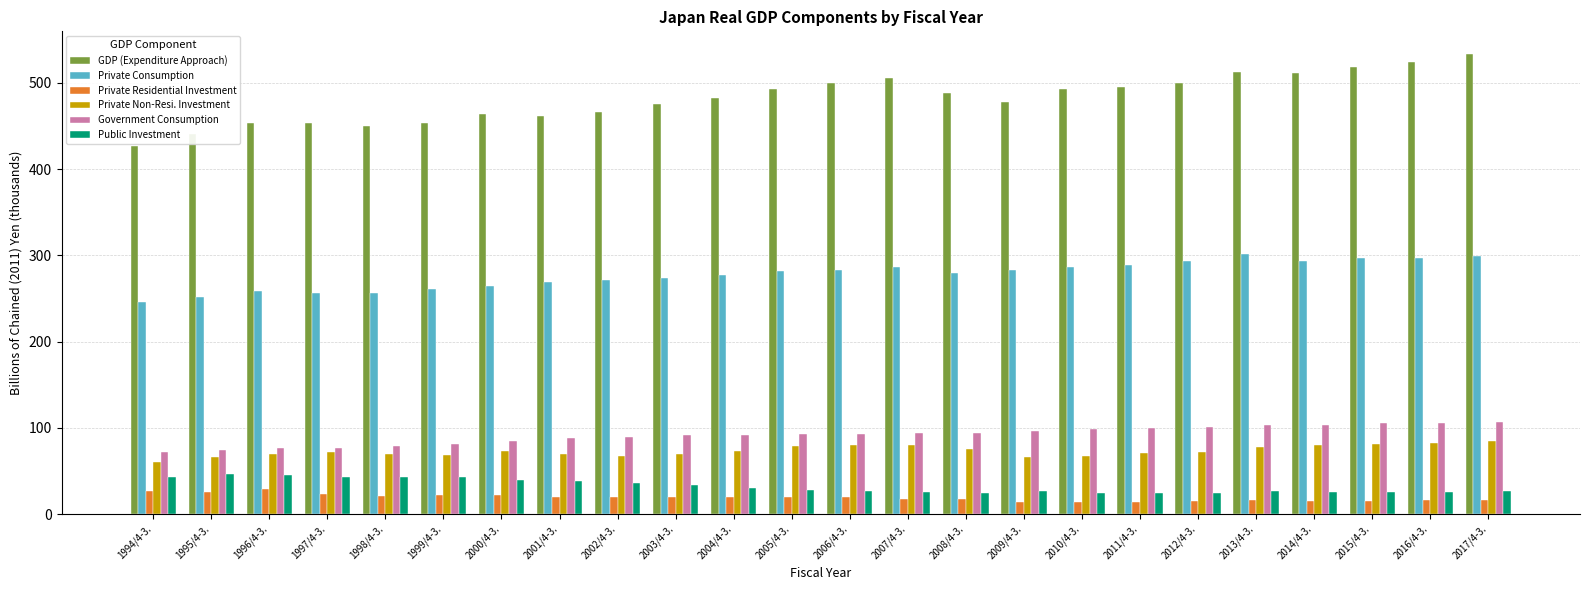

How many values in the Private Consumption series are below 281?

12